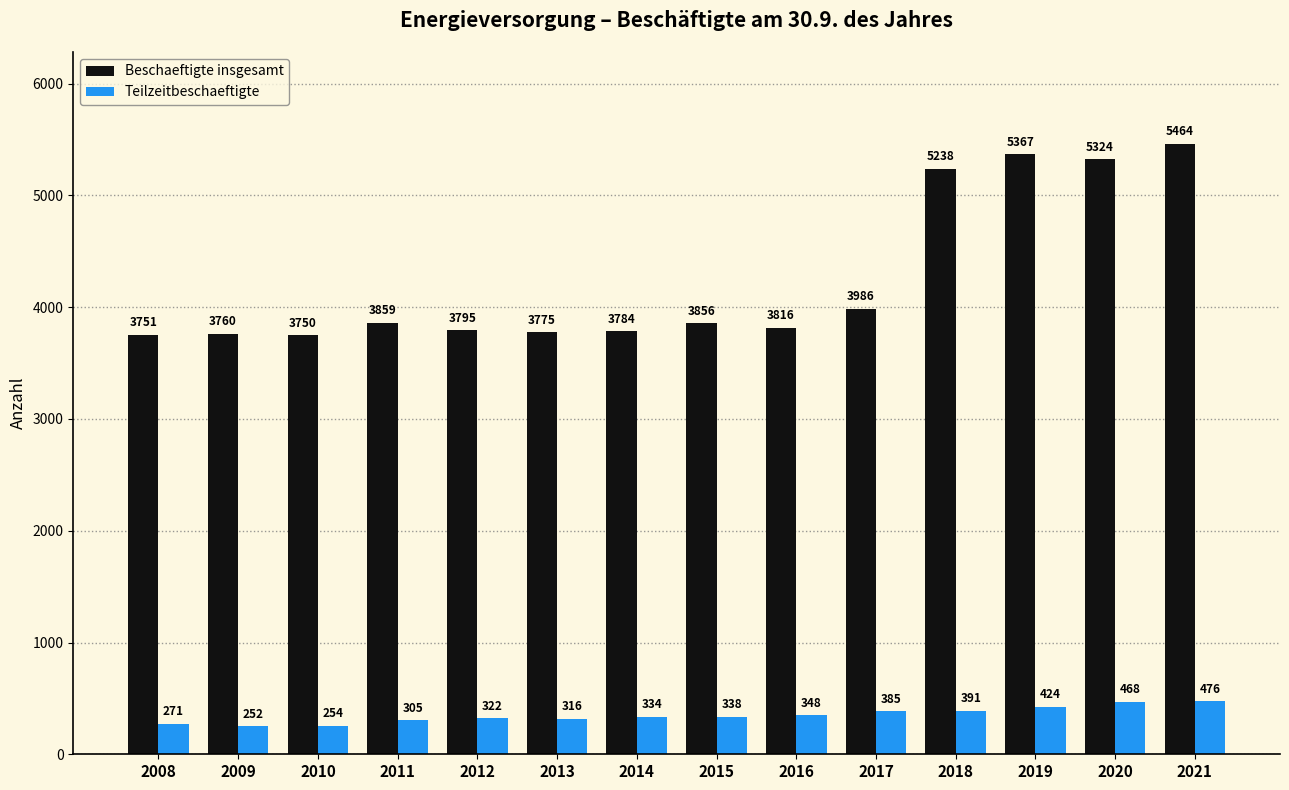

What is the value of the Beschaeftigte insgesamt bar at the 6th from the left?

3775